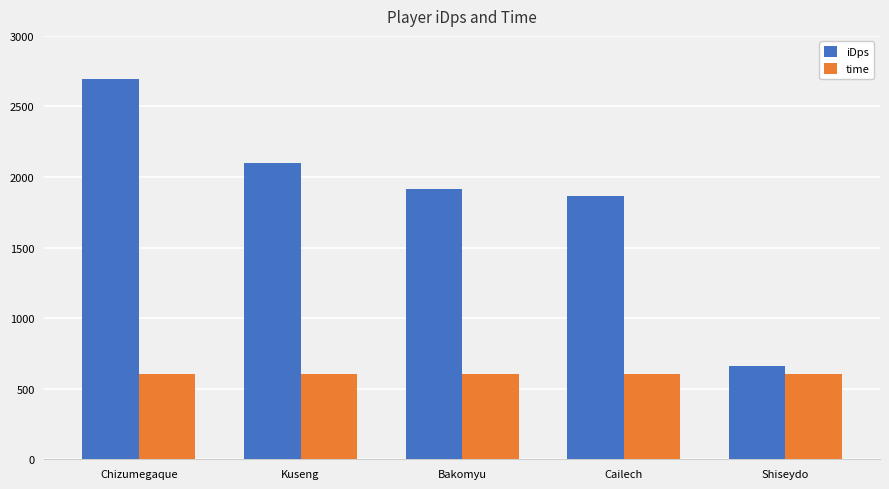

What are all the series names shown in the legend?

iDps, time